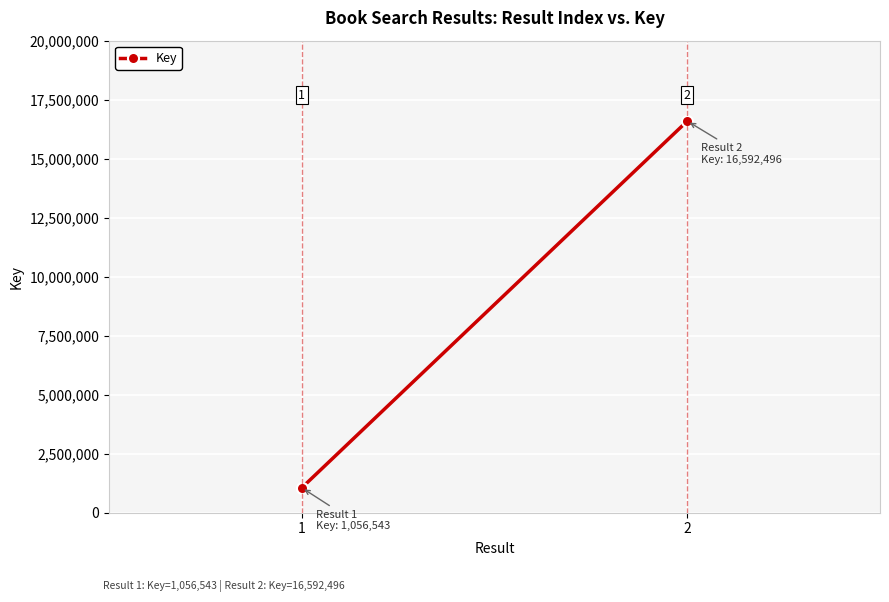

Which label corresponds to the largest value in the chart?

2